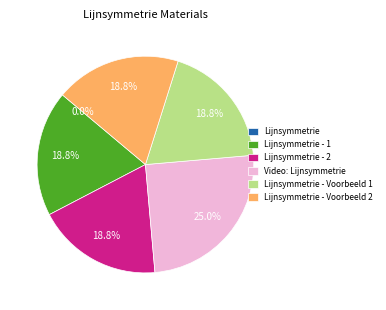

Does any single category account for the majority?

No